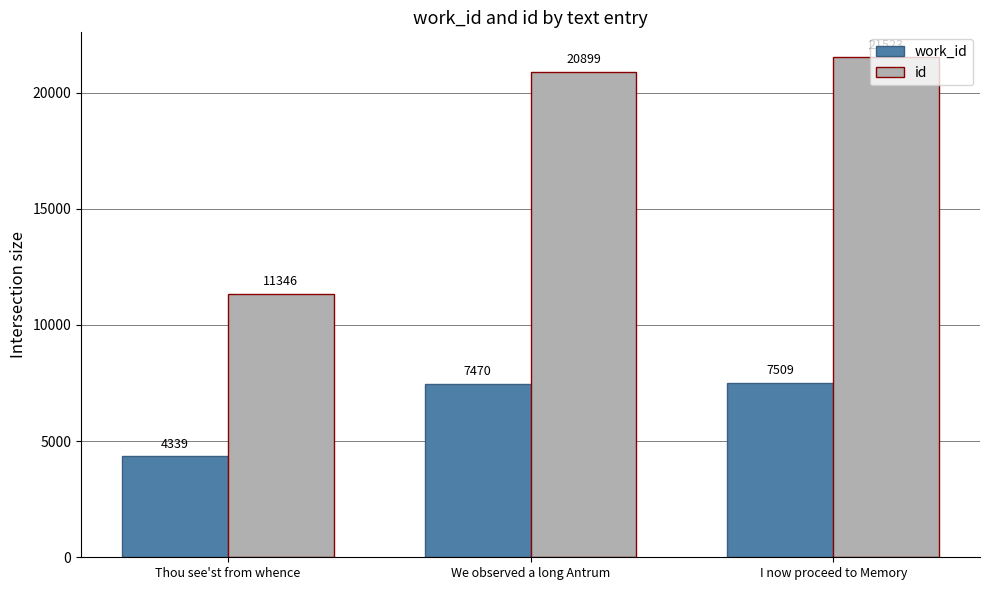

Which series has the largest total across all categories?

id